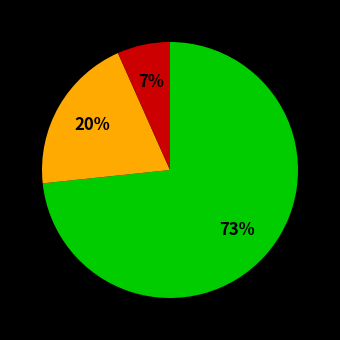

Is there any slice that represents more than half of the pie?

Yes